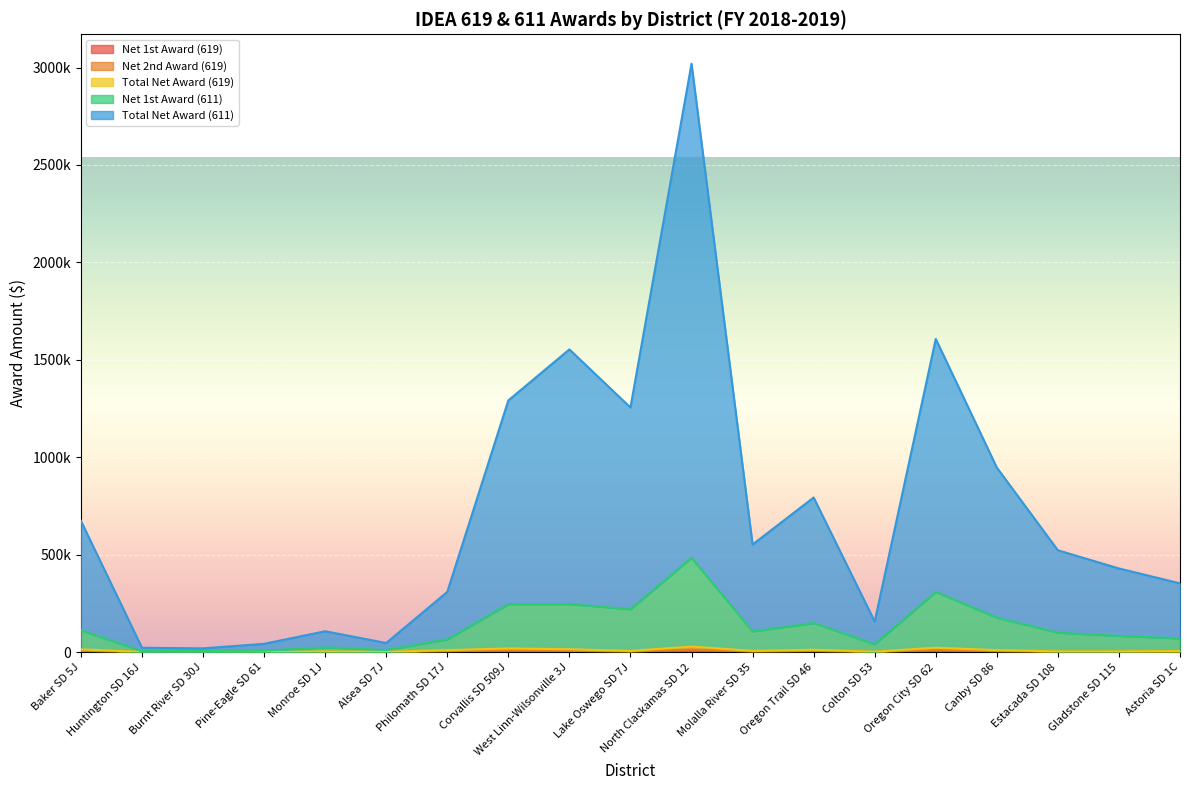

The value of Total Net Award (619) at Pine-Eagle SD 61 is 0.0. True or false?

True